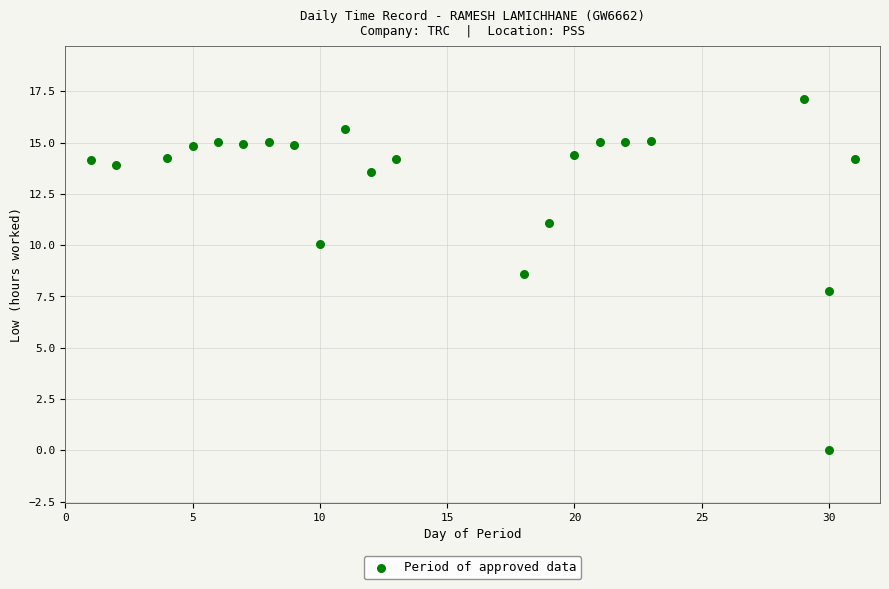

What is the range of Y values (max minus min)?

17.1